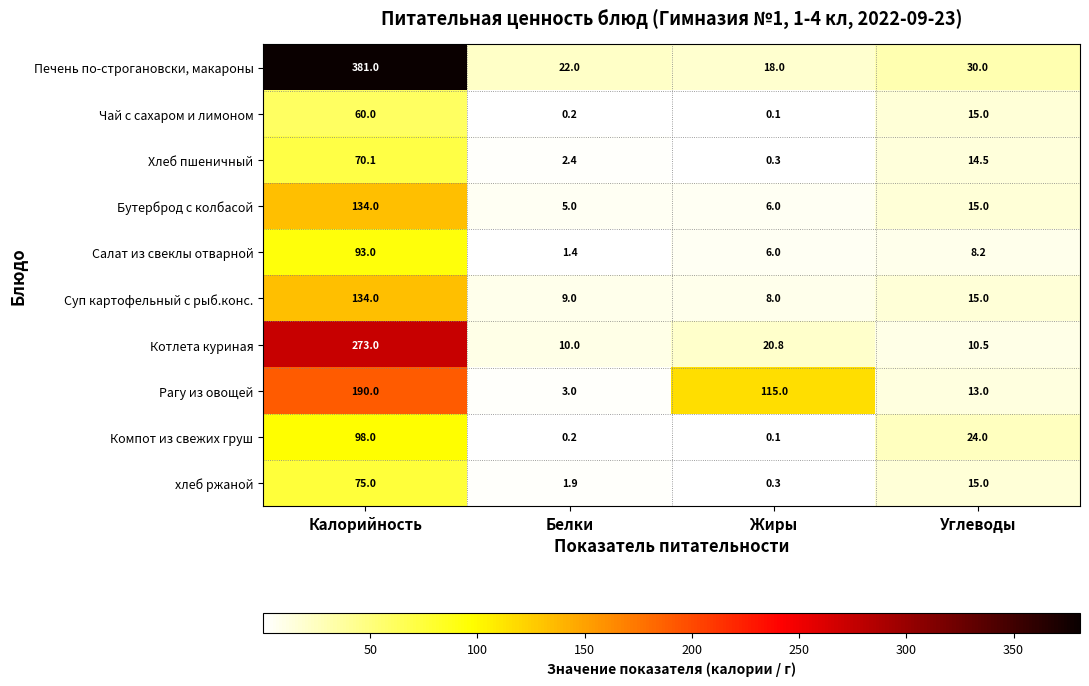

Which category has the highest value across all series?

Калорийность